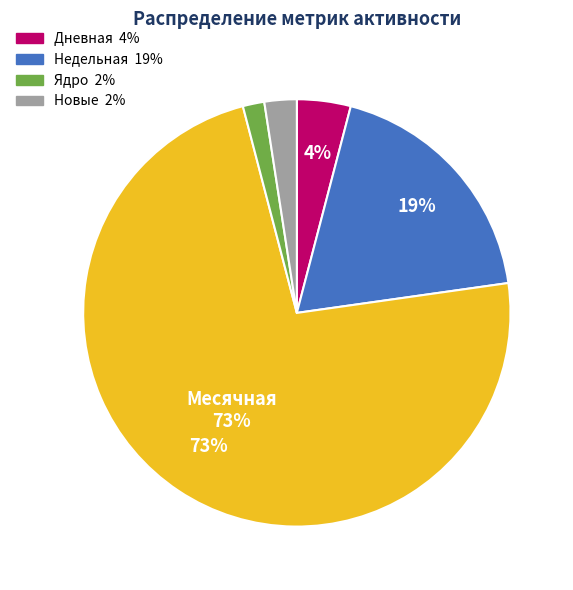

Does any single category account for the majority?

Yes